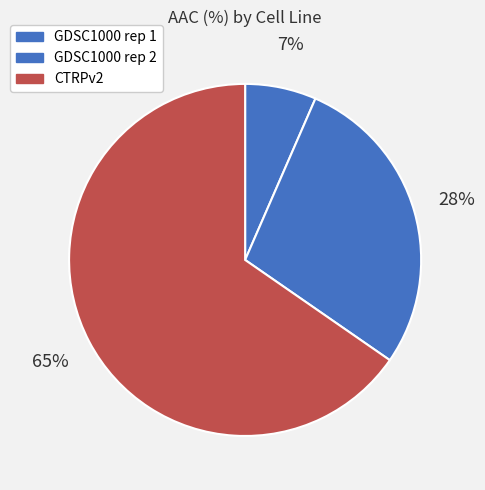

To the nearest percent, what portion does GDSC1000 rep 2 represent?

28%